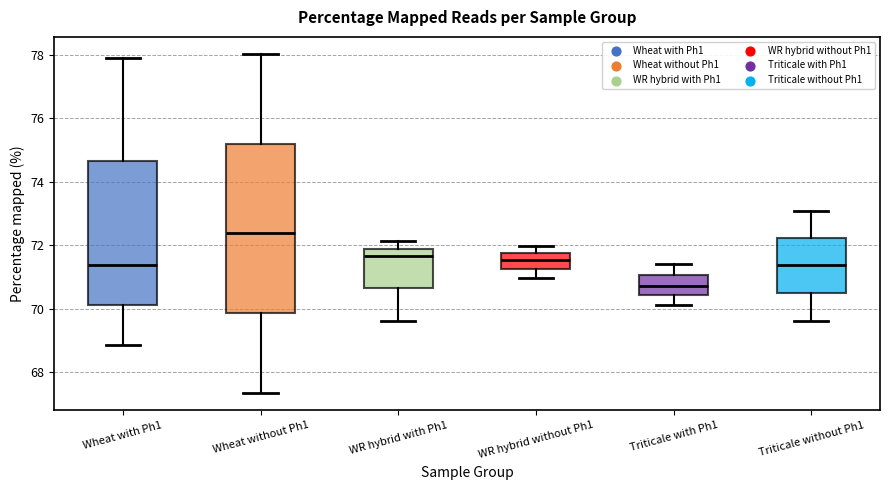

Reading left to right, read every box against the y-axis: the position of its median line, the range the box covers, and the ends of its whiskers. The values are not printed on the chart, so give them approximately, as read against the axis.

Wheat with Ph1: median 71.4, box 70.2 to 74.6, whiskers 68.8 to 77.8
Wheat without Ph1: median 72.4, box 69.8 to 75.2, whiskers 67.4 to 78.0
WR hybrid with Ph1: median 71.6, box 70.6 to 71.8, whiskers 69.6 to 72.2
WR hybrid without Ph1: median 71.6, box 71.2 to 71.8, whiskers 71.0 to 72.0
Triticale with Ph1: median 70.8, box 70.4 to 71.0, whiskers 70.2 to 71.4
Triticale without Ph1: median 71.4, box 70.6 to 72.2, whiskers 69.6 to 73.0